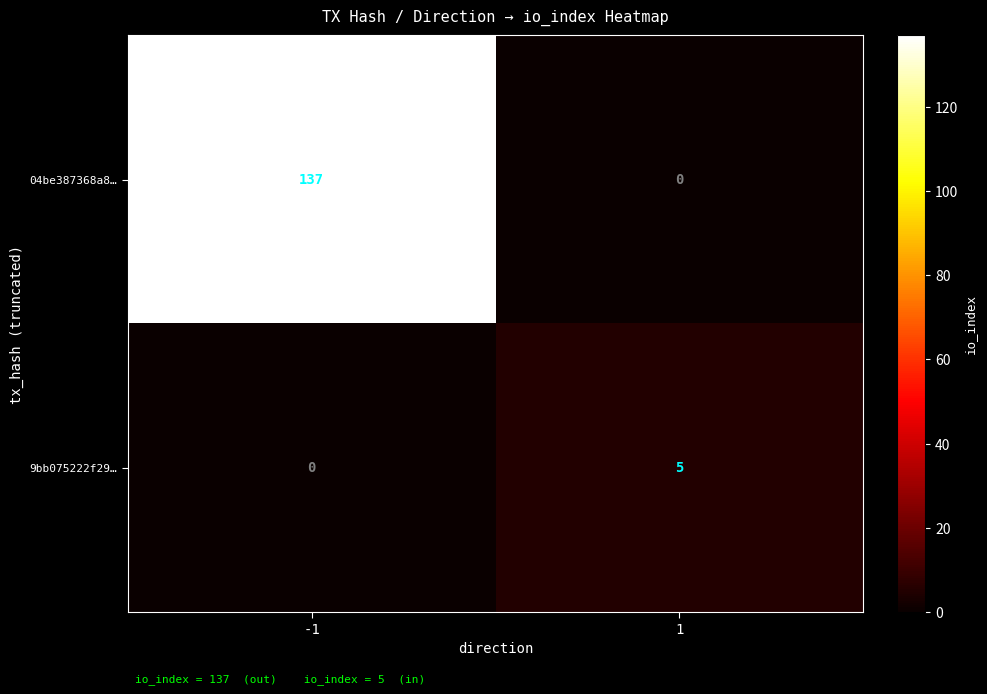

How many values in 9bb075222f29… are above zero?

1